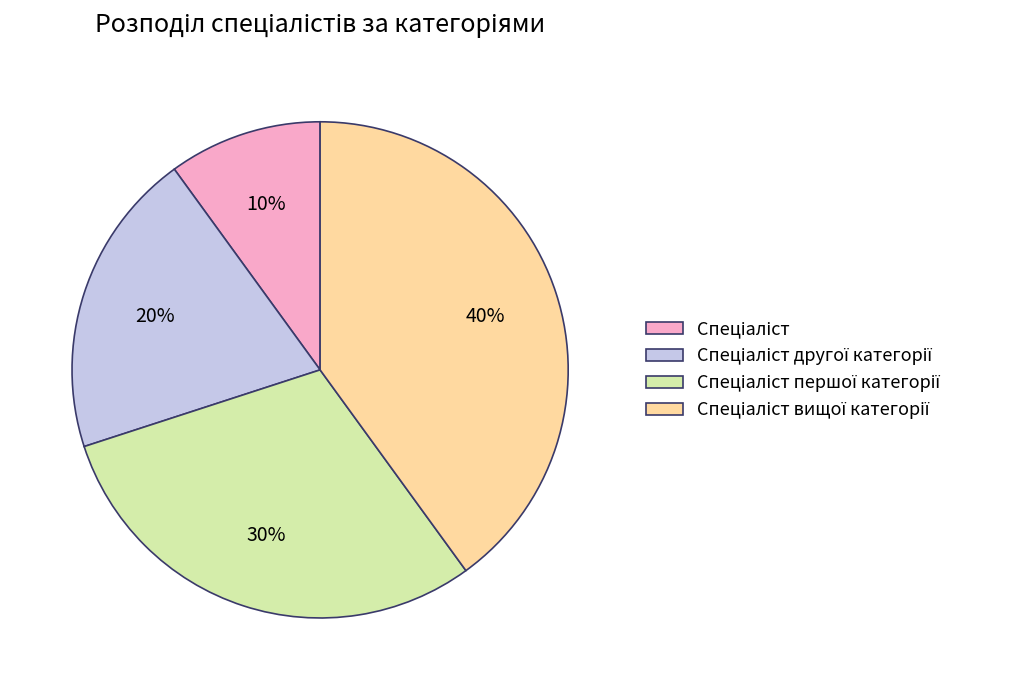

Is there any slice that represents more than half of the pie?

No